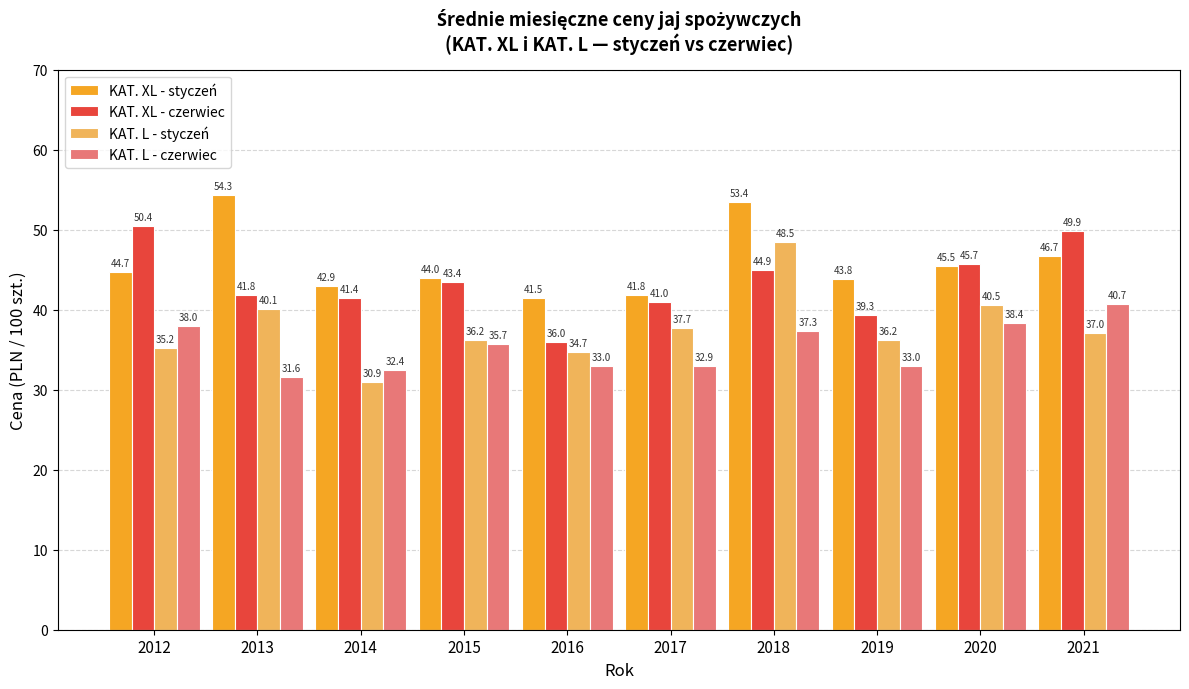

How many series are shown in this chart?

4